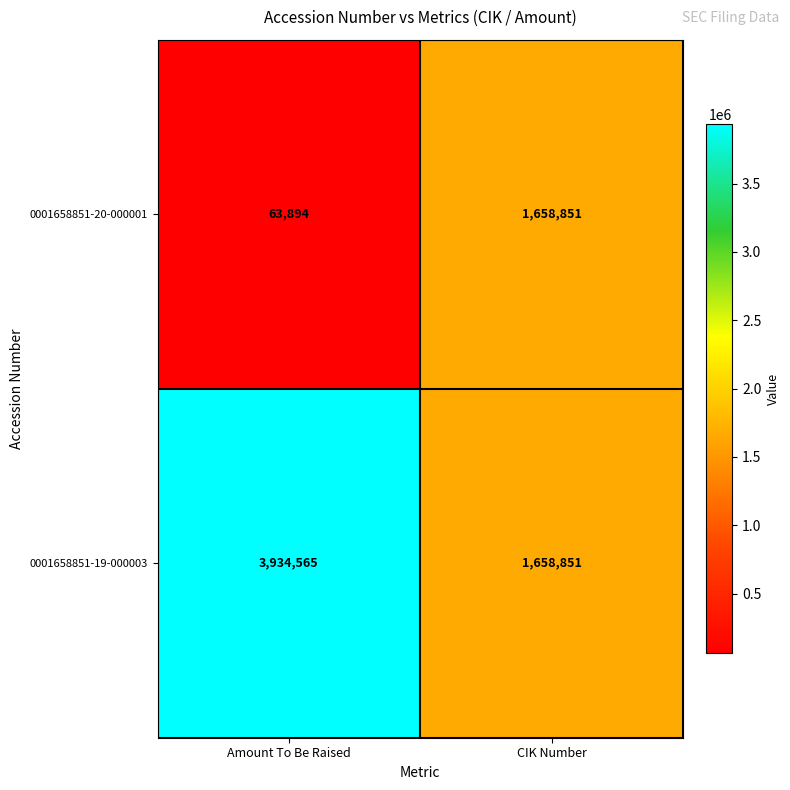

Reading left to right, list all the values displayed in this chart.

0001658851-20-000001: 63894	1658851
0001658851-19-000003: 3934565	1658851